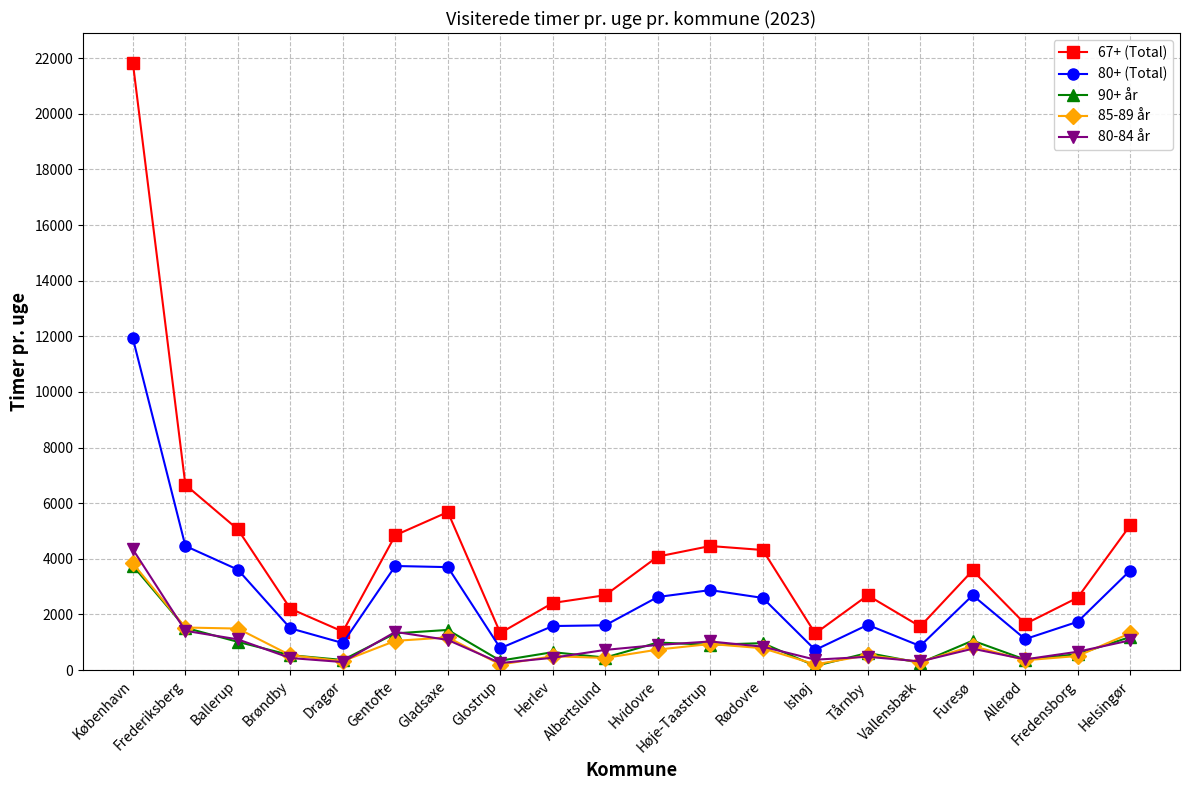

True or false: 80+ (Total) and 80-84 år intersect in this chart.

False